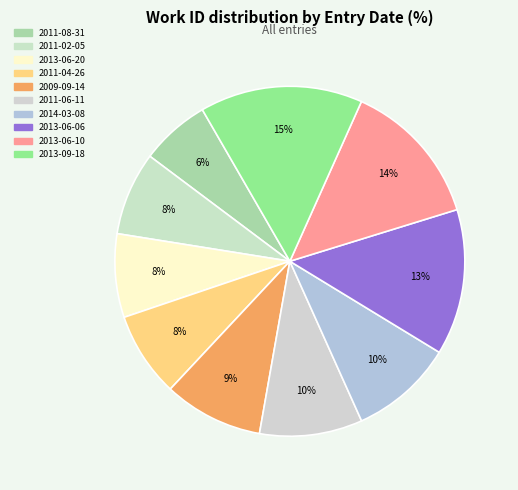

To the nearest percent, what portion does 2013-09-18 represent?

15%